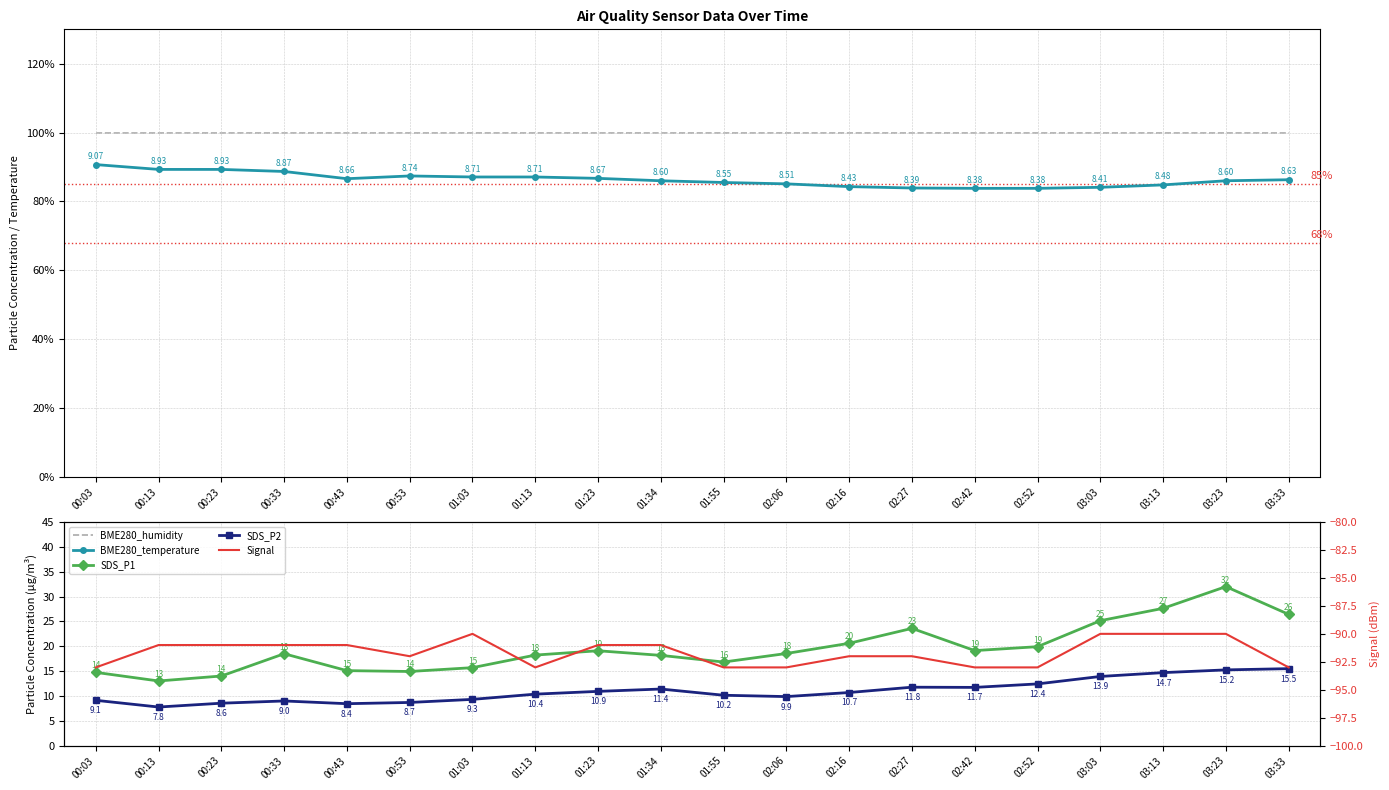

What is the difference between the second highest and second lowest values in the BME280_temperature series?

5.5